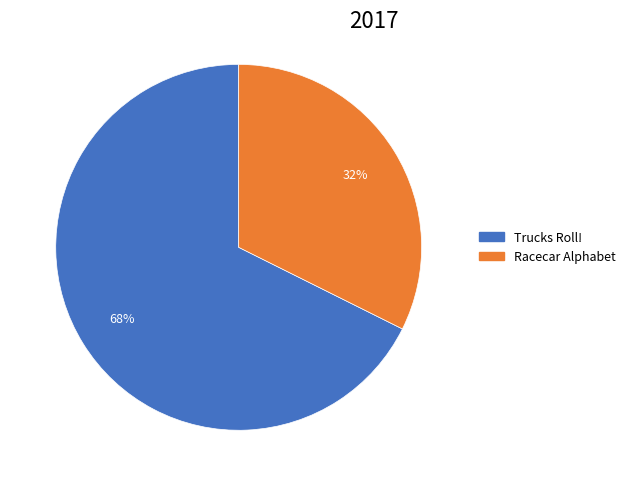

To the nearest percent, what portion does Racecar Alphabet represent?

32%